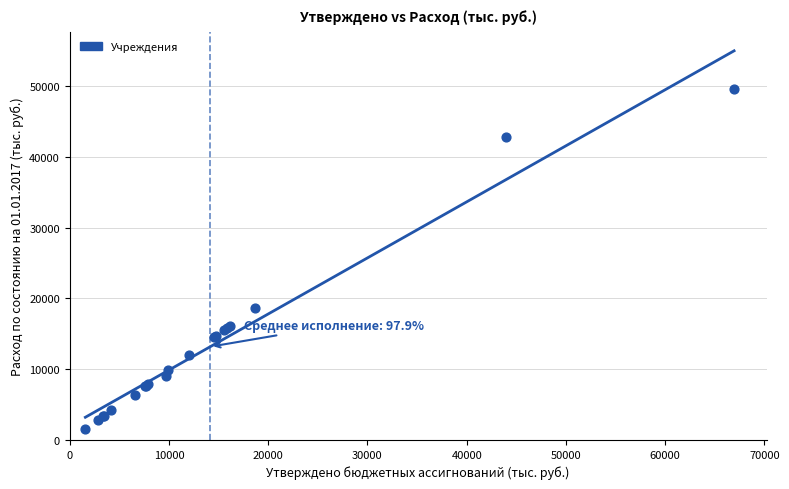

What Y value in the scatter plot is closest to 25568?

18640.0